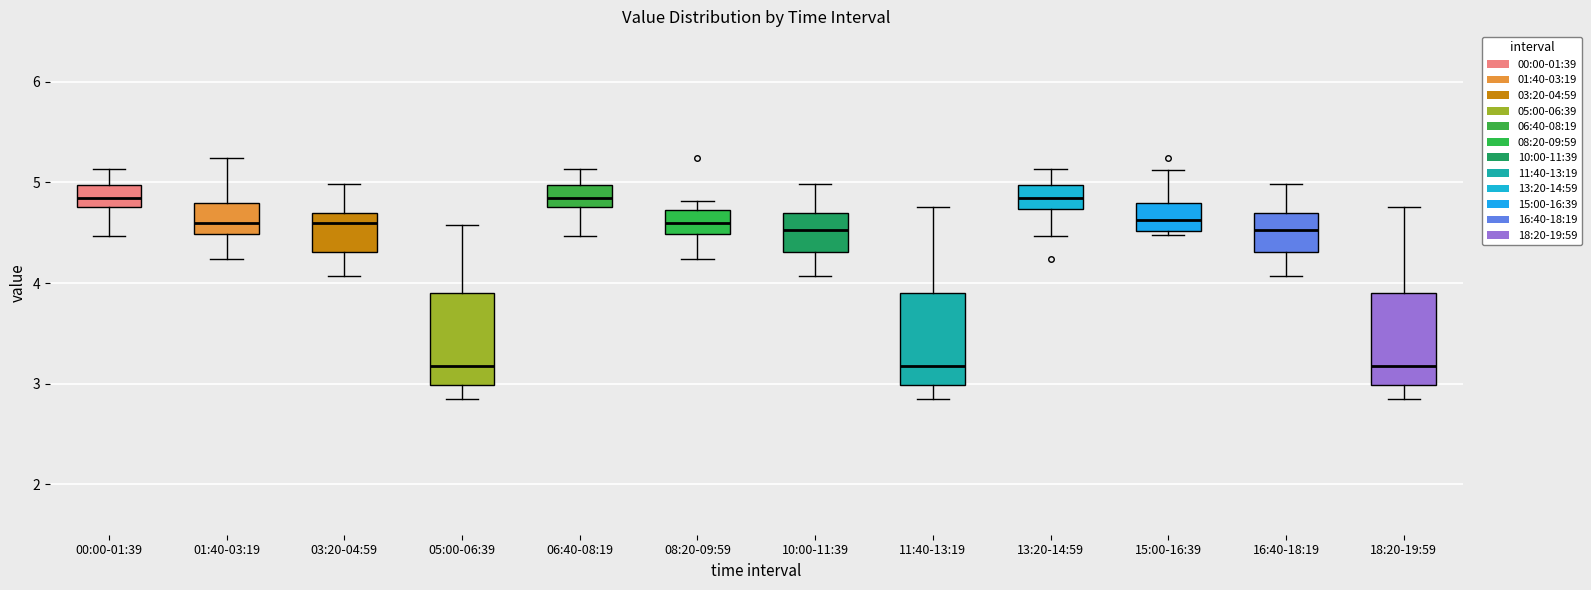

Reading left to right, read every box against the y-axis: the position of its median line, the range the box covers, and the ends of its whiskers. The values are not printed on the chart, so give them approximately, as read against the axis.

00:00-01:39: median 4.8 (inside the box), box 4.8 to 5.0, whiskers 4.5 to 5.1
01:40-03:19: median 4.6, box 4.5 to 4.8, whiskers 4.2 to 5.2
03:20-04:59: median 4.6, box 4.3 to 4.7, whiskers 4.1 to 5.0
05:00-06:39: median 3.2, box 3.0 to 3.9, whiskers 2.9 to 4.6
06:40-08:19: median 4.8 (inside the box), box 4.8 to 5.0, whiskers 4.5 to 5.1
08:20-09:59: median 4.6, box 4.5 to 4.7, whiskers 4.2 to 4.8
10:00-11:39: median 4.5, box 4.3 to 4.7, whiskers 4.1 to 5.0
11:40-13:19: median 3.2, box 3.0 to 3.9, whiskers 2.9 to 4.8
13:20-14:59: median 4.8, box 4.7 to 5.0, whiskers 4.5 to 5.1
15:00-16:39: median 4.6, box 4.5 to 4.8, whiskers 4.5 (just below the box's lower edge) to 5.1
16:40-18:19: median 4.5, box 4.3 to 4.7, whiskers 4.1 to 5.0
18:20-19:59: median 3.2, box 3.0 to 3.9, whiskers 2.9 to 4.8